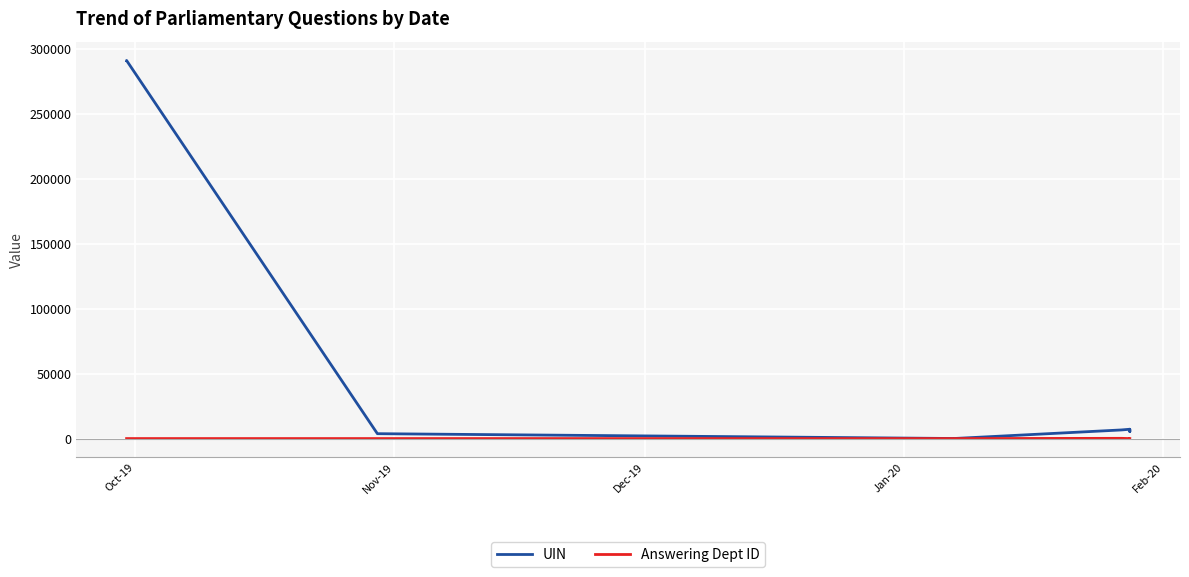

What are all the series names shown in the legend?

UIN, Answering Dept ID